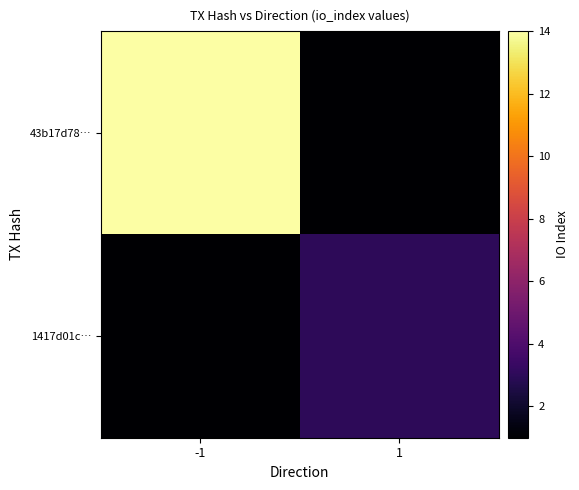

How many distinct data groups are displayed?

2